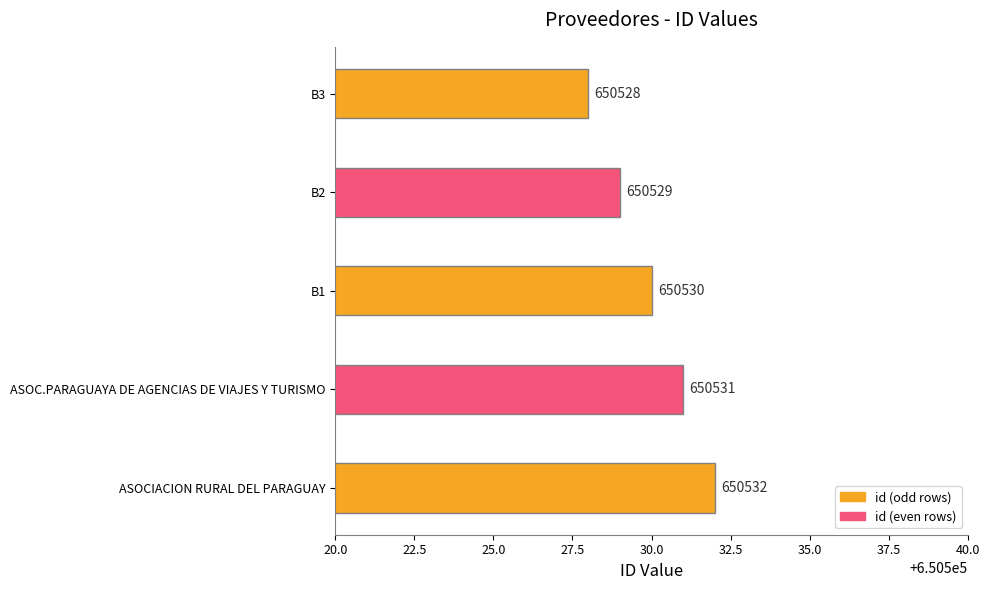

Reading bottom to top, what are all the values shown in this chart?

ASOCIACION RURAL DEL PARAGUAY=650532	ASOC.PARAGUAYA DE AGENCIAS DE VIAJES Y TURISMO=650531	B1=650530	B2=650529	B3=650528